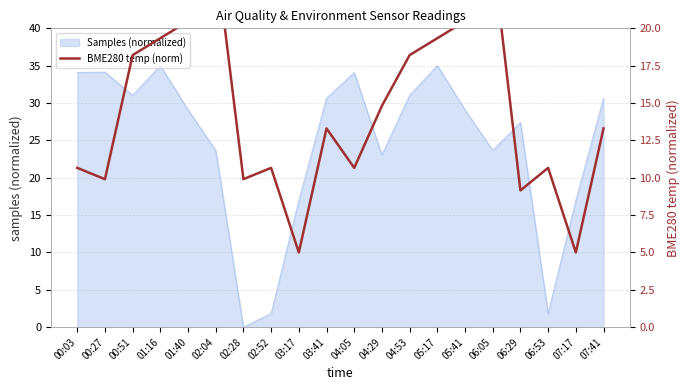

The value of Samples (normalized) at 07:41 is 14.3. True or false?

False